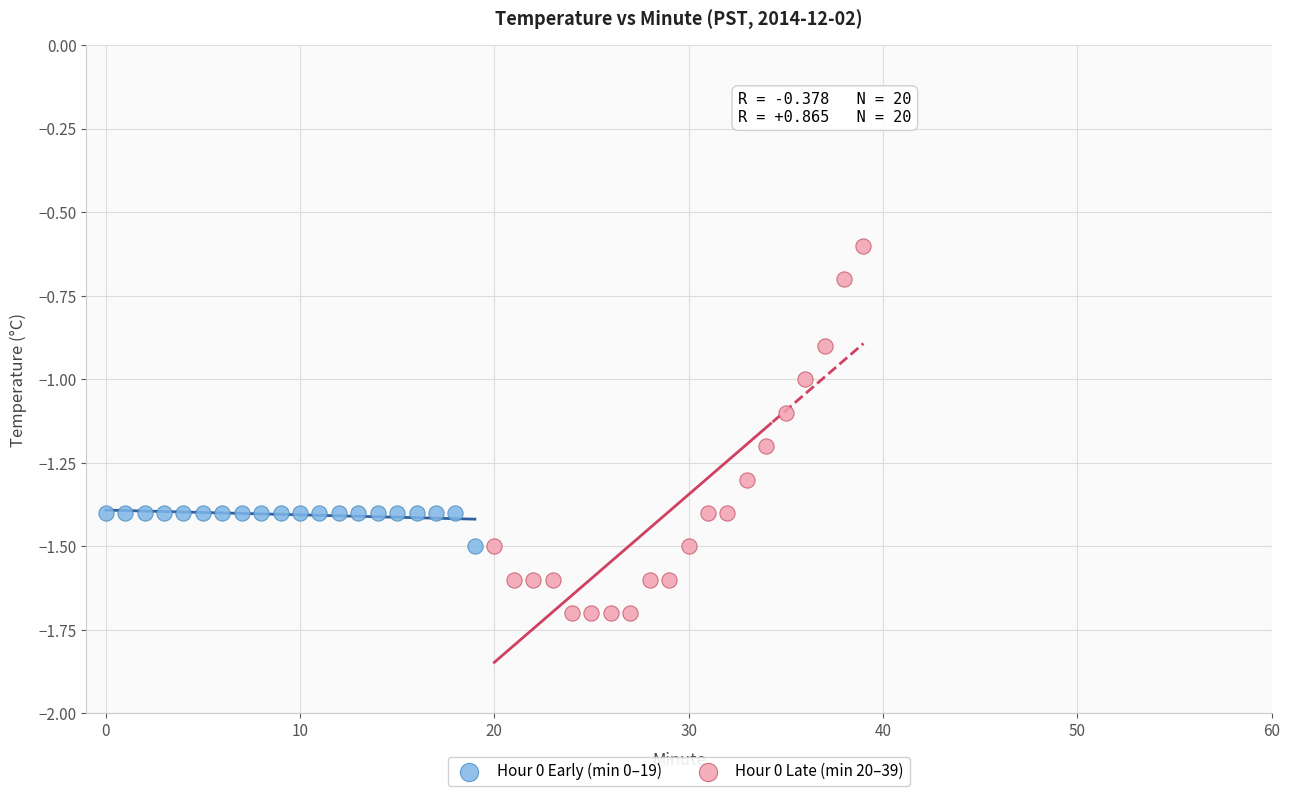

Which series has the largest Y range (max minus min)?

Hour 0 Late (min 20–39)